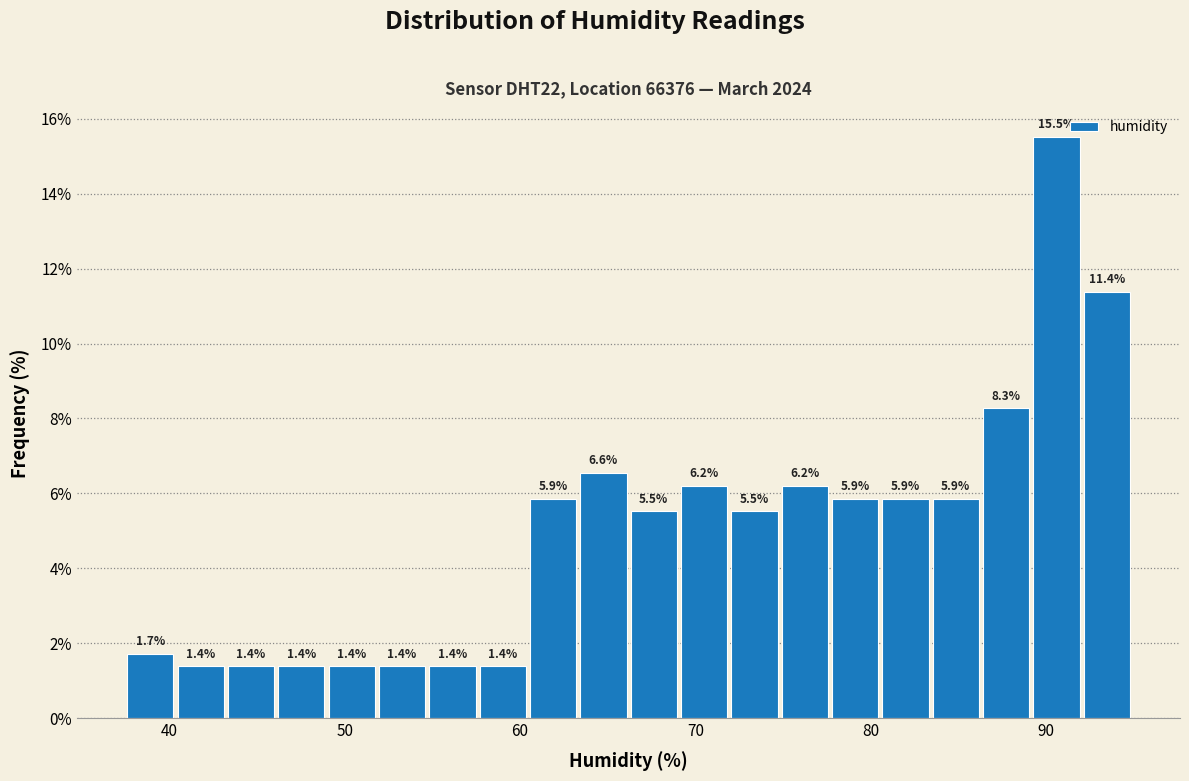

Read against the x-axis, roughly where is the centre of the tallest bar?

91